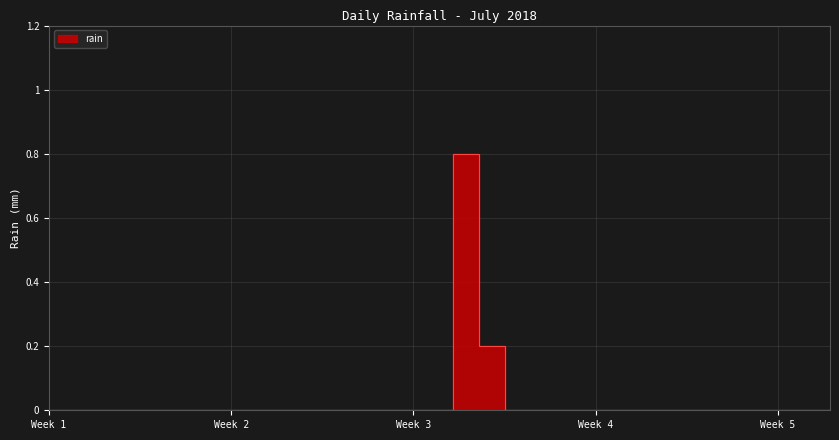

Is it true that the value at 2018-07-17 is 0.8?

True